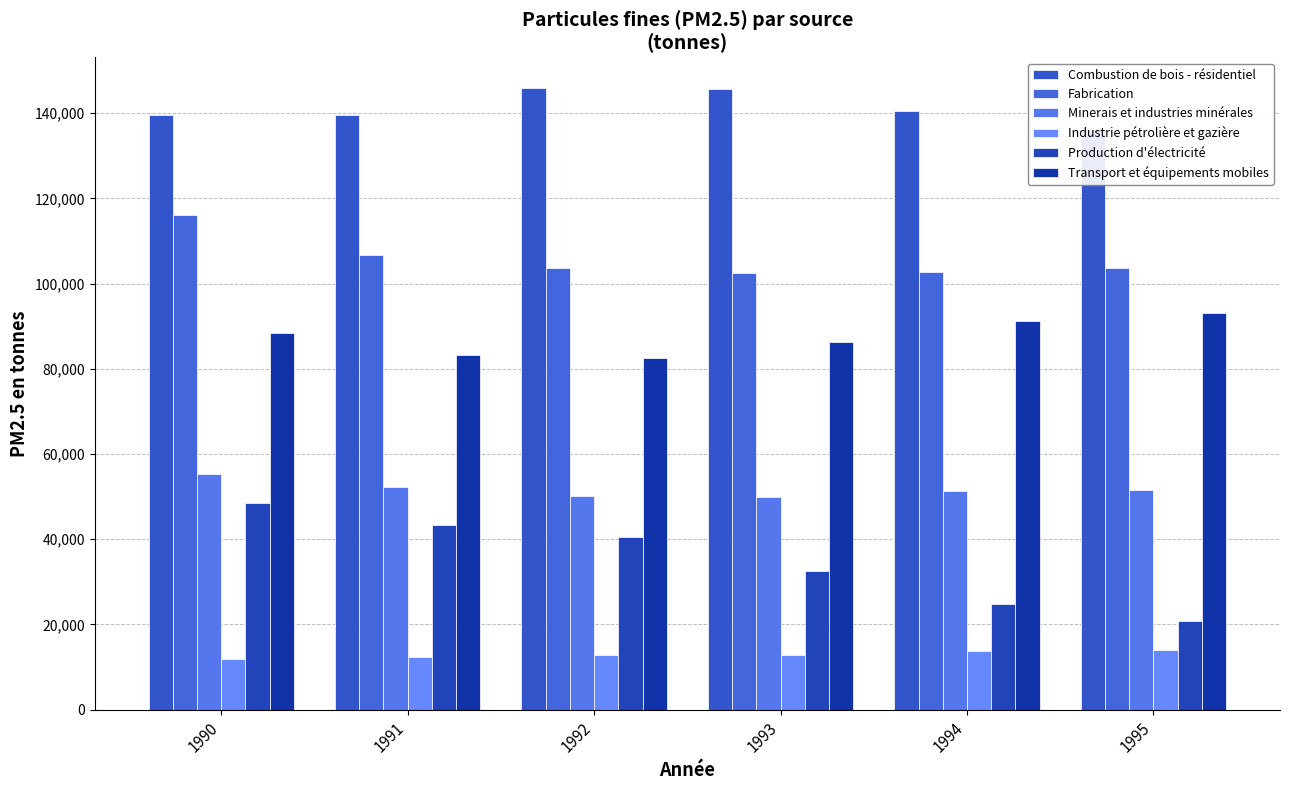

What is the minimum value for Industrie pétrolière et gazière?

11970.7